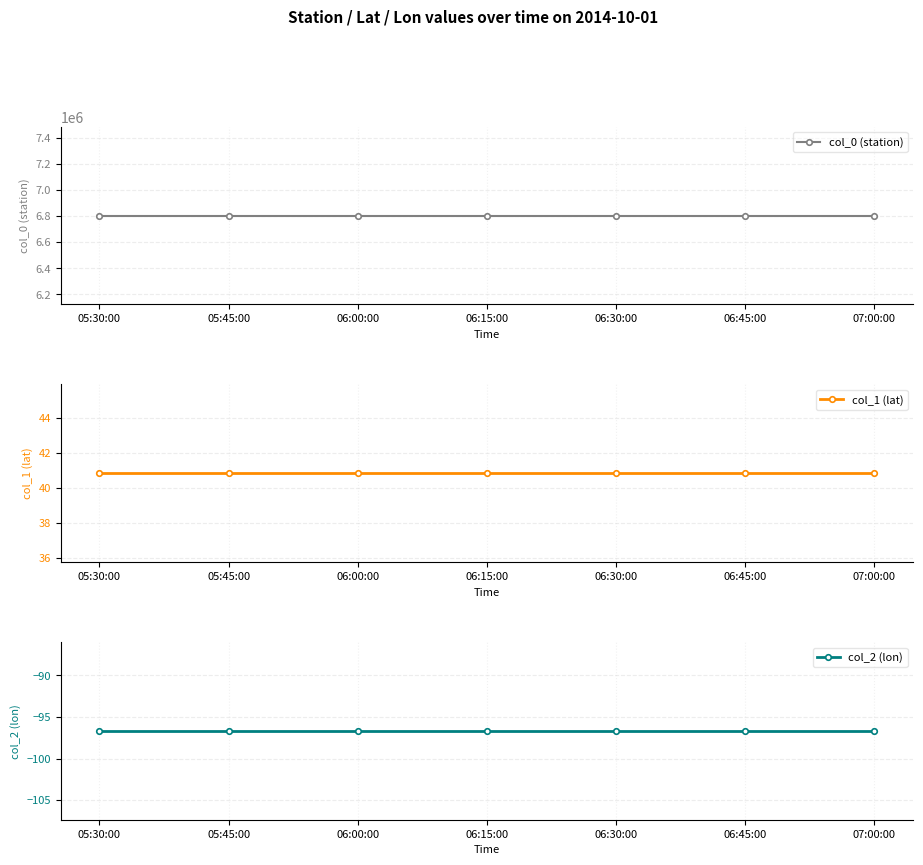

Where is col_1 (lat) nearest to the value 40?

05:30:00